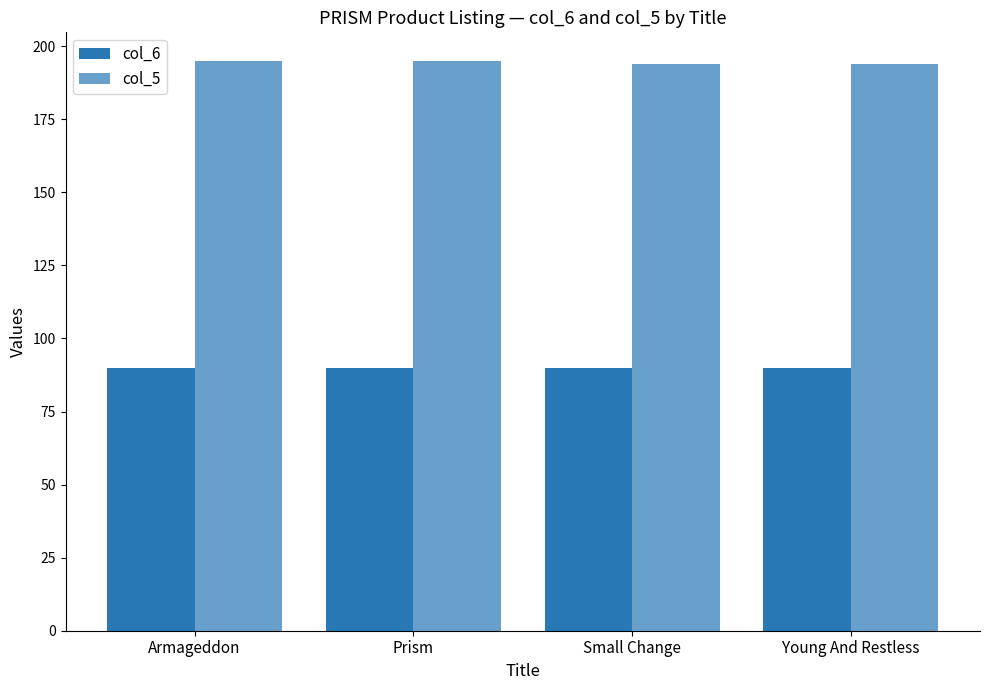

How many bars are there in each group?

2